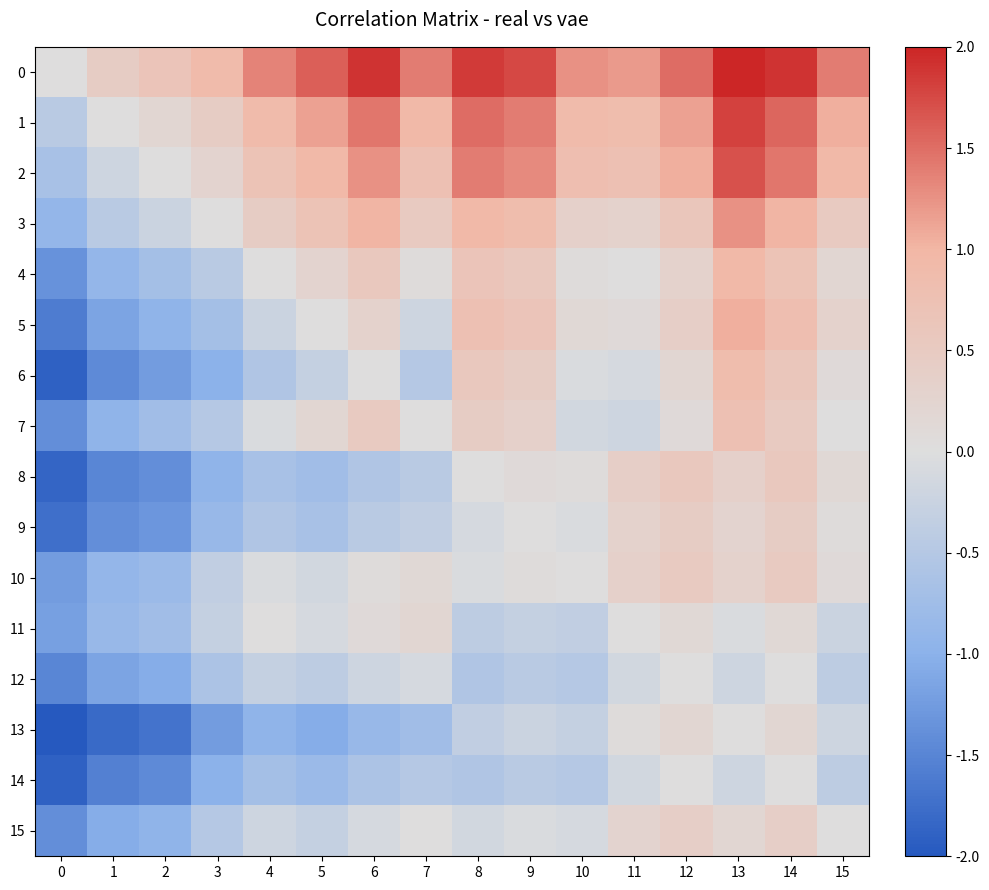

Between 3 and 12, which is larger?

12